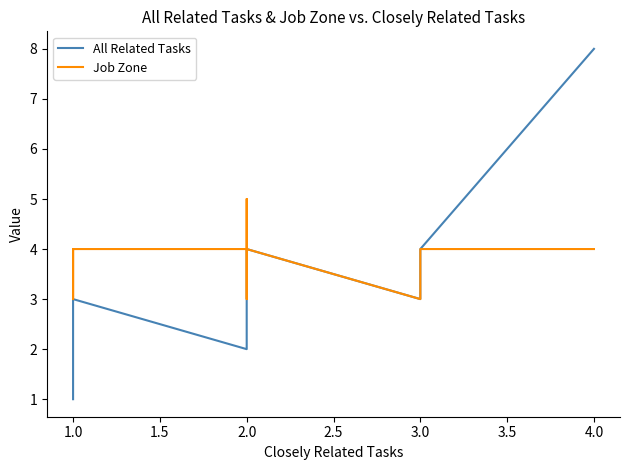

What are all the series names shown in the legend?

All Related Tasks, Job Zone